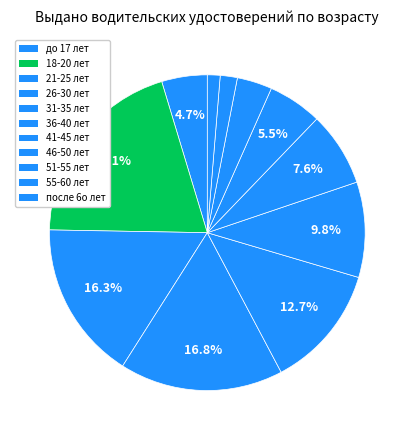

How many slices are in this pie chart?

11